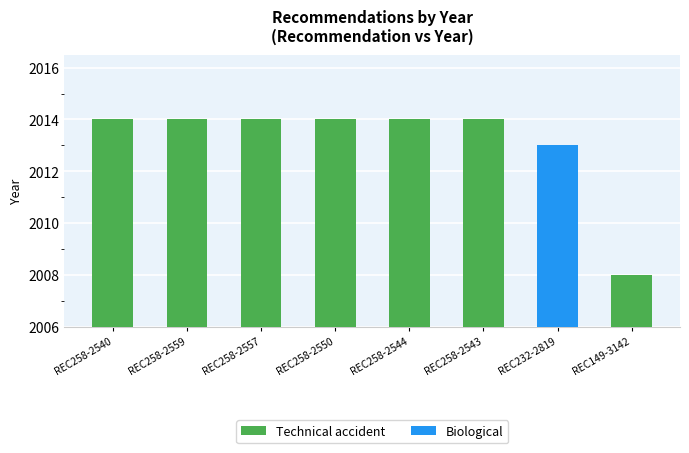

What is the minimum value for Technical accident?

2008